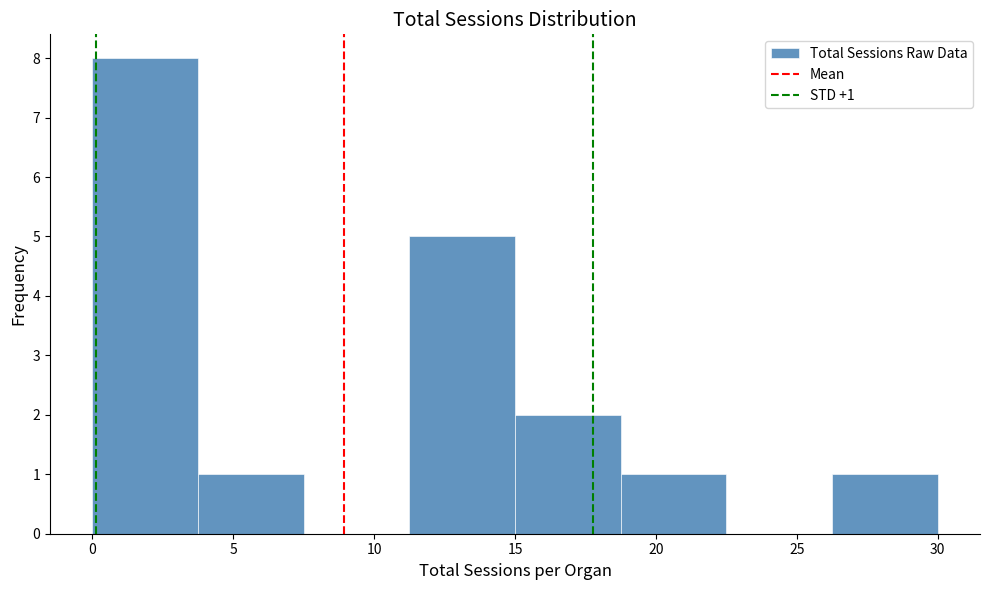

Over which range of the x-axis is the bar tallest?

0.00 to 3.75